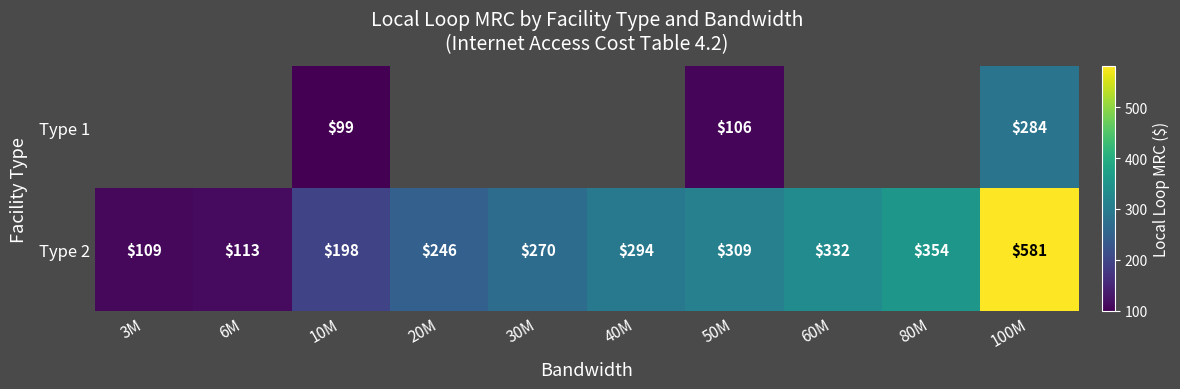

Rank the categories by Type 2 value from highest to lowest.

100M, 80M, 60M, 50M, 40M, 30M, 20M, 10M, 6M, 3M